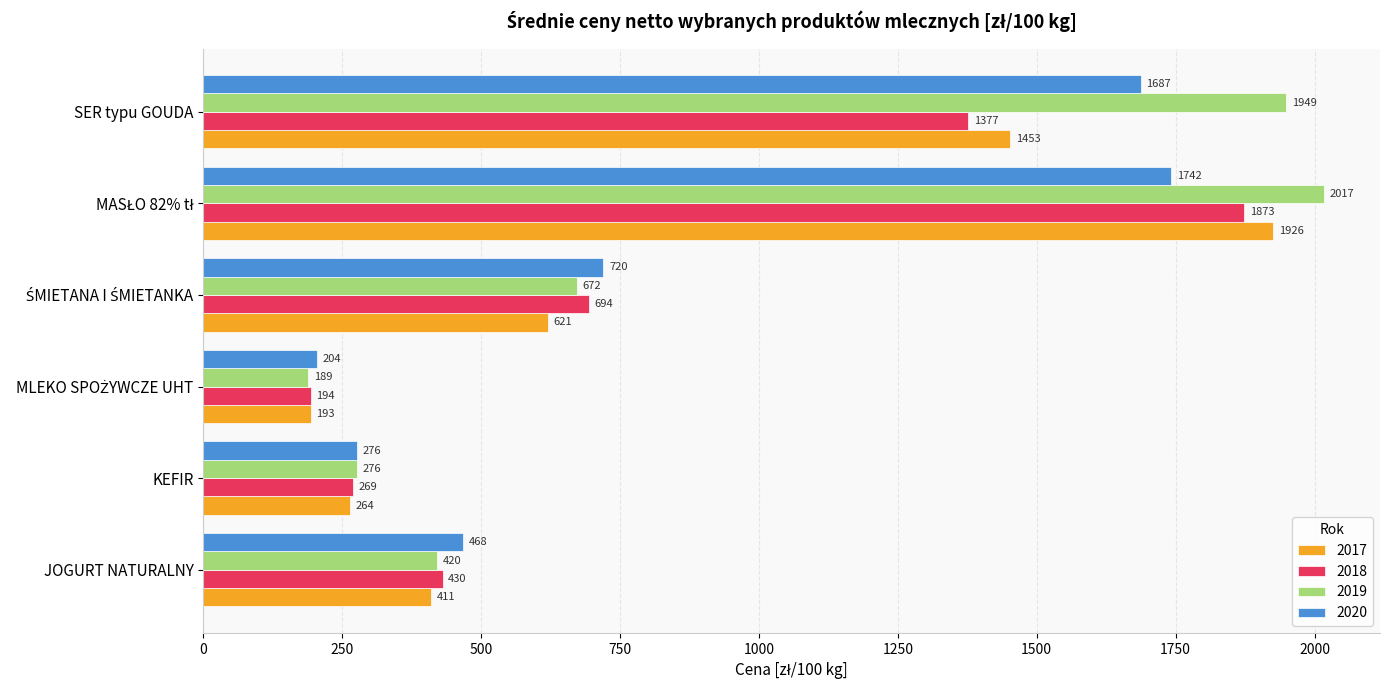

The value of 2017 at KEFIR is 145.5. True or false?

False